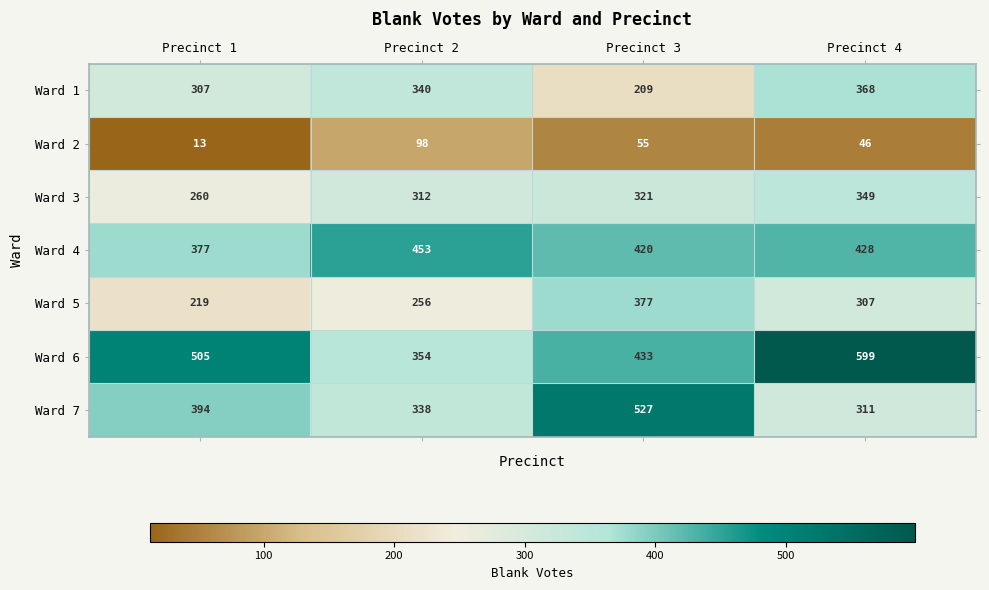

What is the difference between the highest and lowest values at Precinct 2?

355